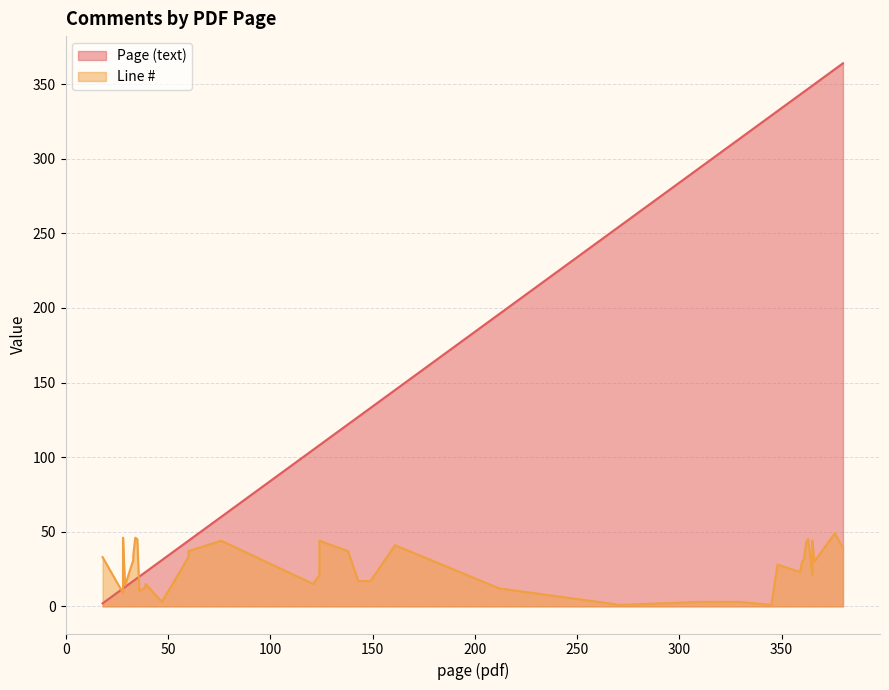

What is the total value across all series at 138?

159